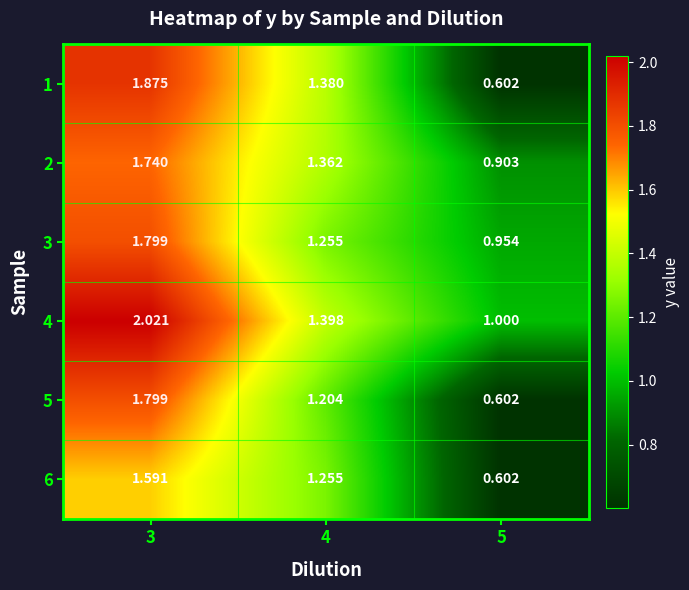

Reading left to right, extract all data points from this chart.

1: 3=1.9	4=1.4	5=0.6
2: 3=1.7	4=1.4	5=0.9
3: 3=1.8	4=1.3	5=1.0
4: 3=2.0	4=1.4	5=1.0
5: 3=1.8	4=1.2	5=0.6
6: 3=1.6	4=1.3	5=0.6